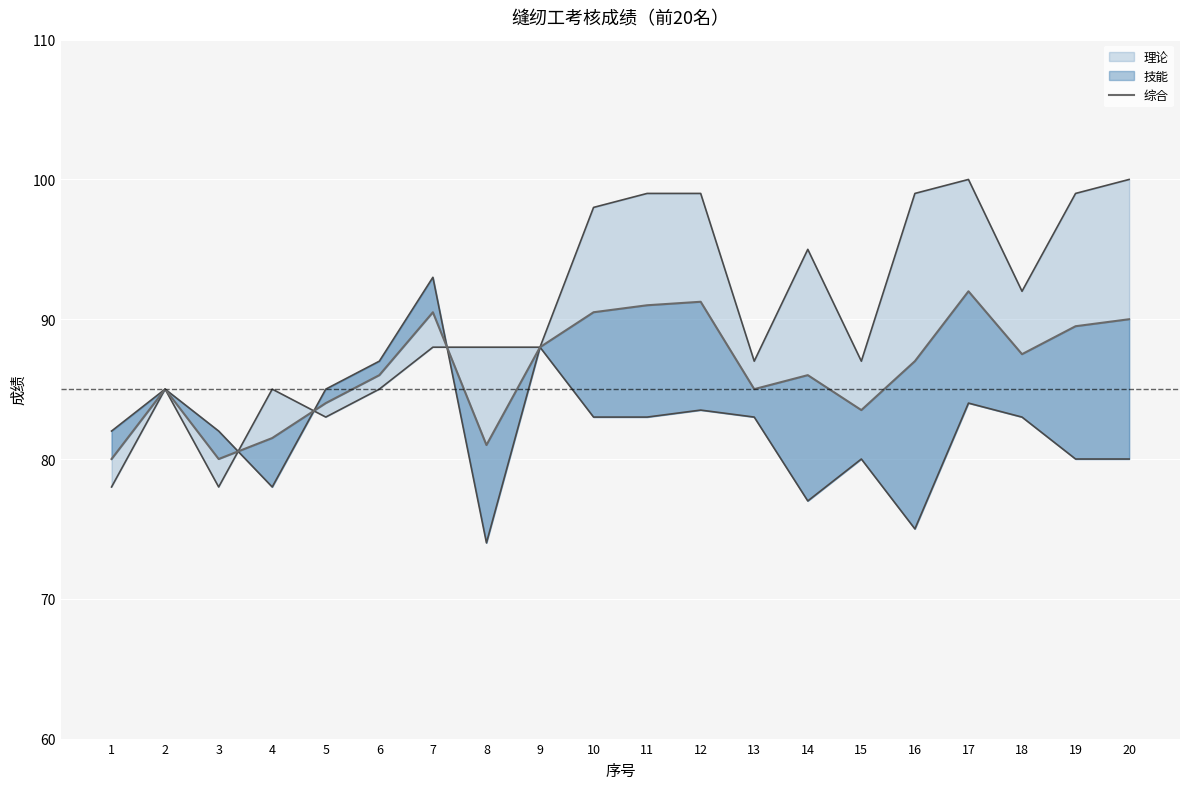

Rank the categories by value from highest to lowest.

17, 12, 11, 7, 10, 20, 19, 9, 18, 16, 6, 14, 2, 13, 5, 15, 4, 8, 1, 3